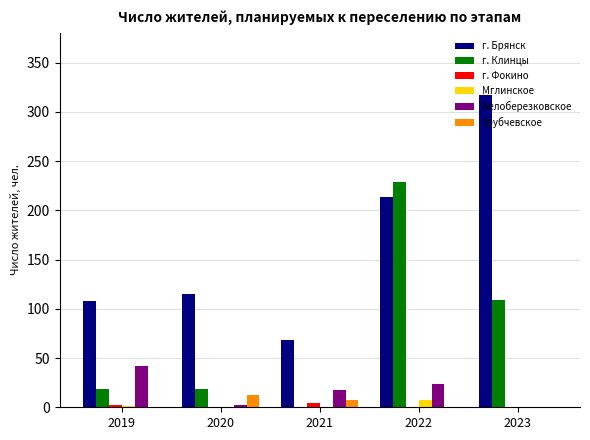

Between 2021 and 2023, which series saw the biggest shift?

г. Брянск